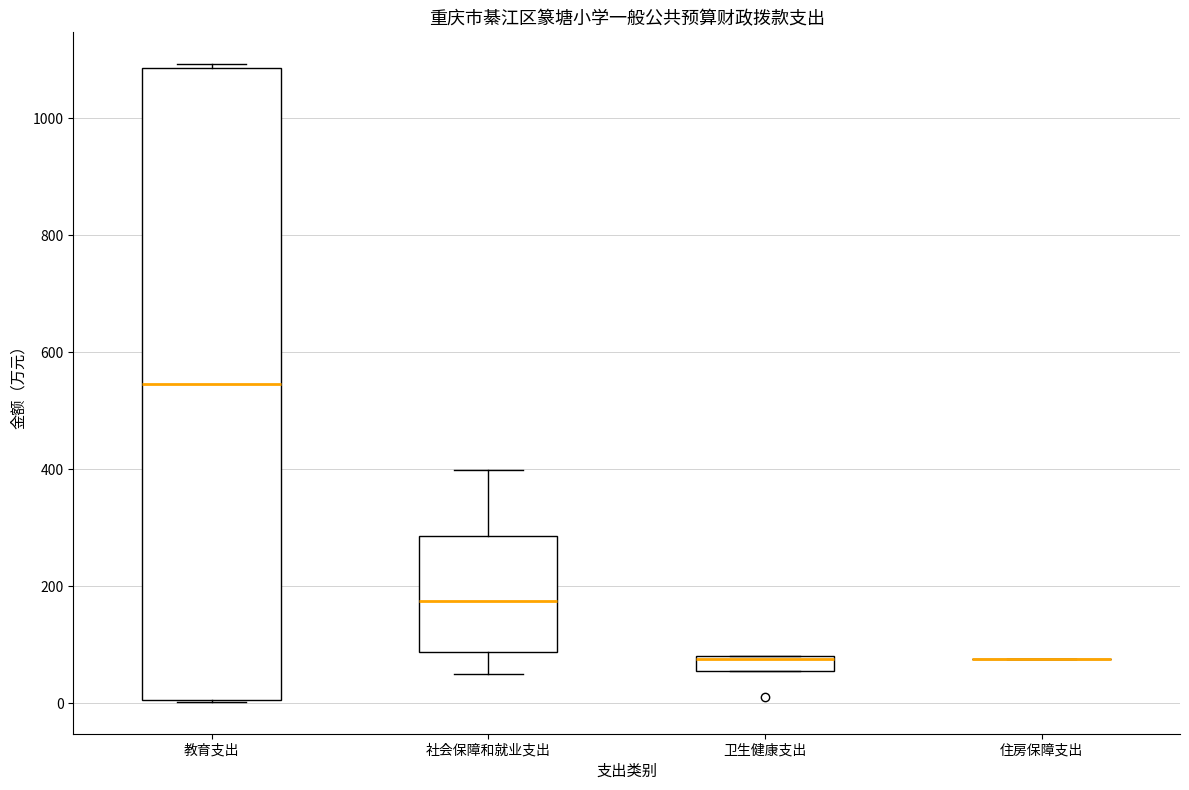

Where does the median line of the box for 教育支出 sit on the y-axis? The values are not printed on the chart, so give them approximately, as read against the axis.

540